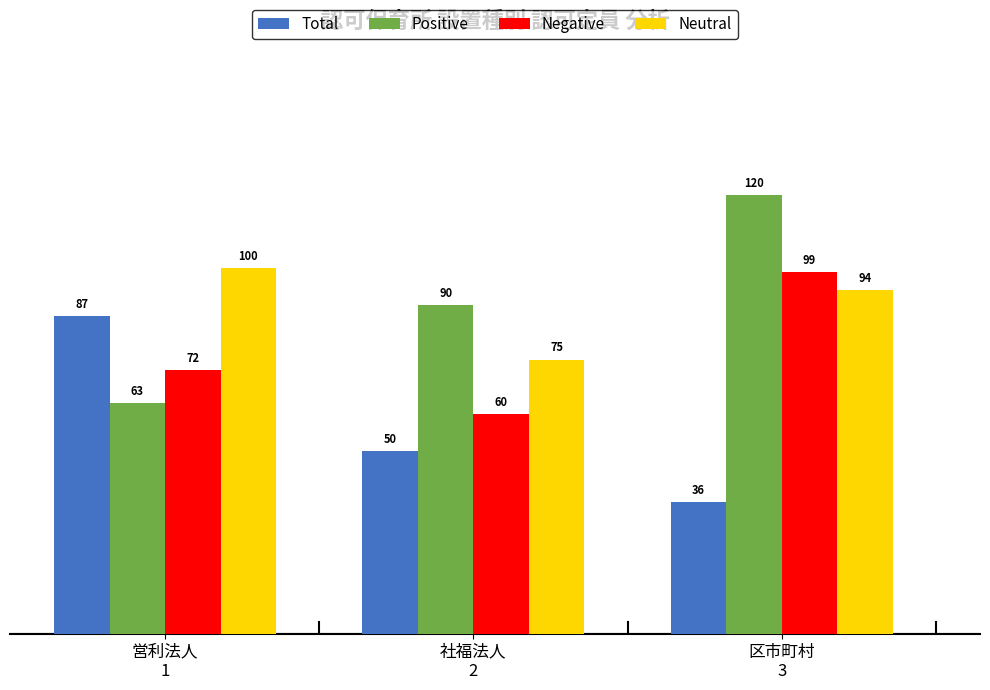

What value does the Negative series have at 社福法人
2?

60